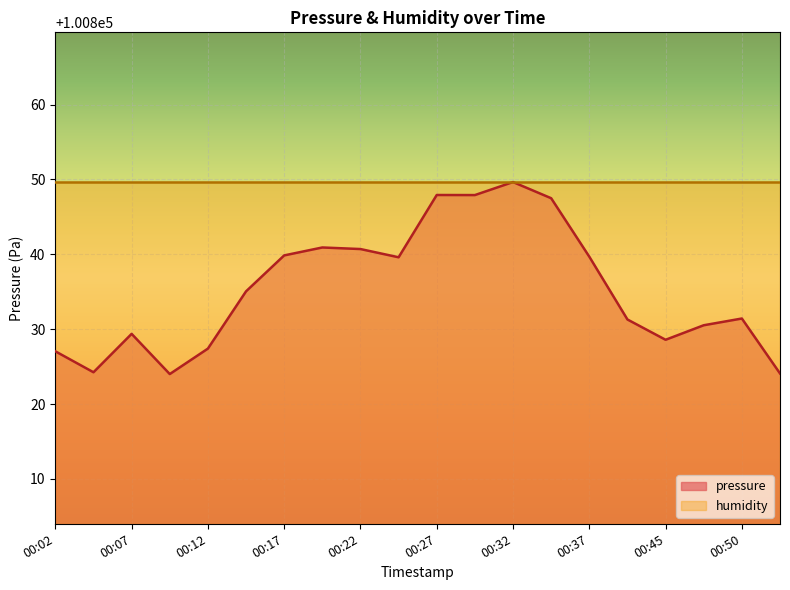

What is the value of the 5th point from the left?

100827.4